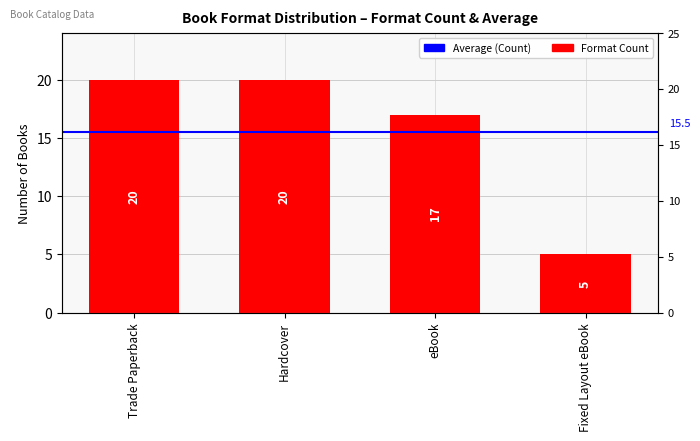

What is the label of the 4th bar from the right?

Trade Paperback